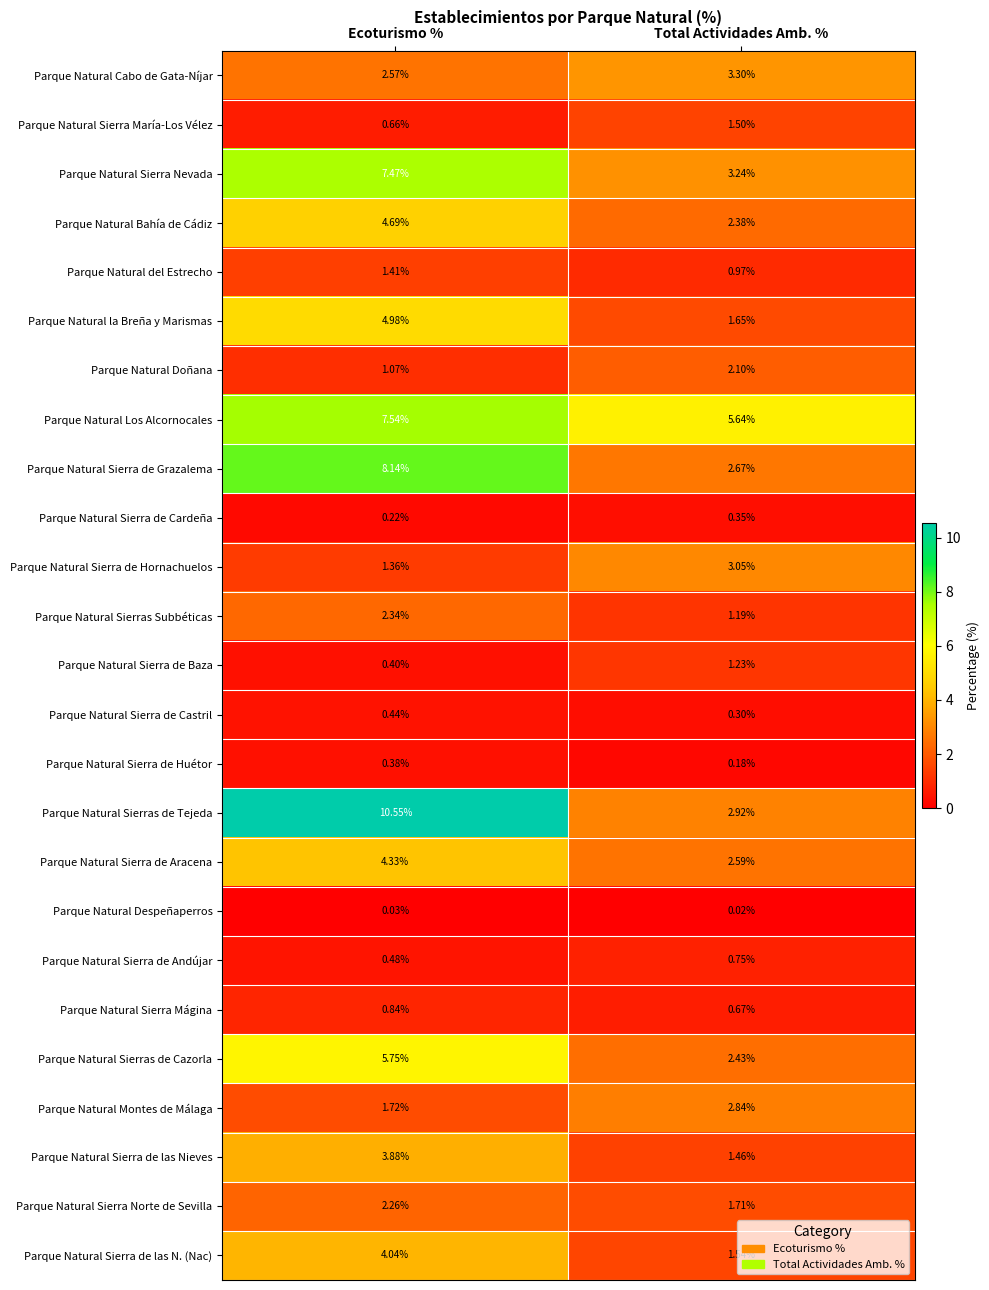

Which series has the widest spread of values?

Parque Natural Sierras de Tejeda